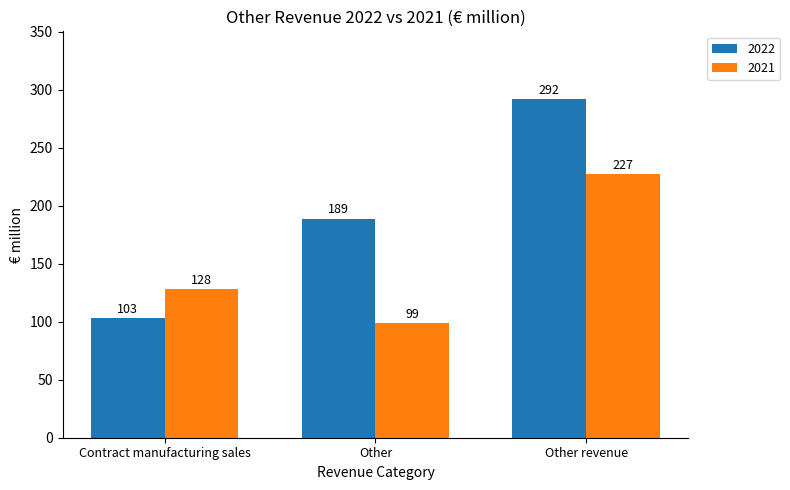

At Other, list the series in order from largest to smallest.

2022, 2021